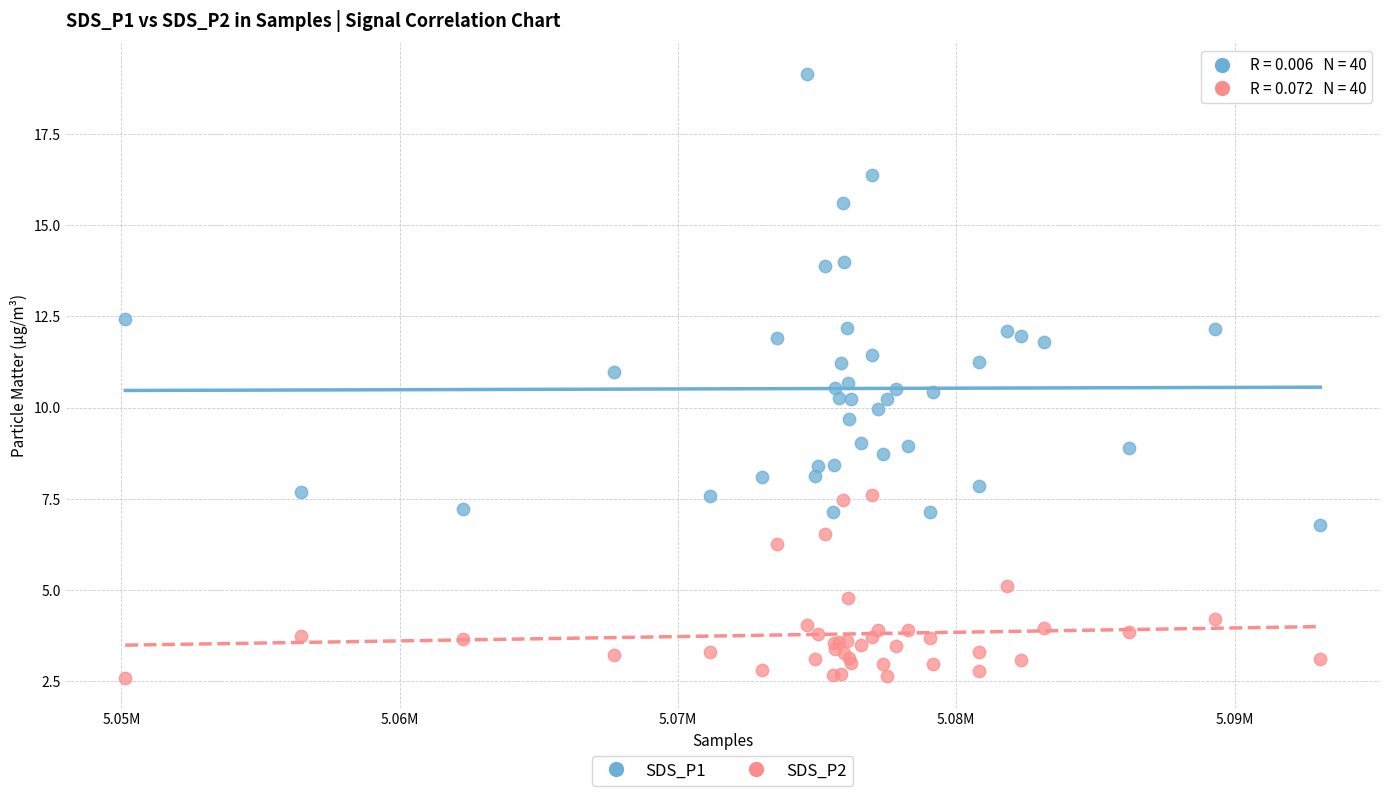

Which series has the largest Y range (max minus min)?

SDS_P1